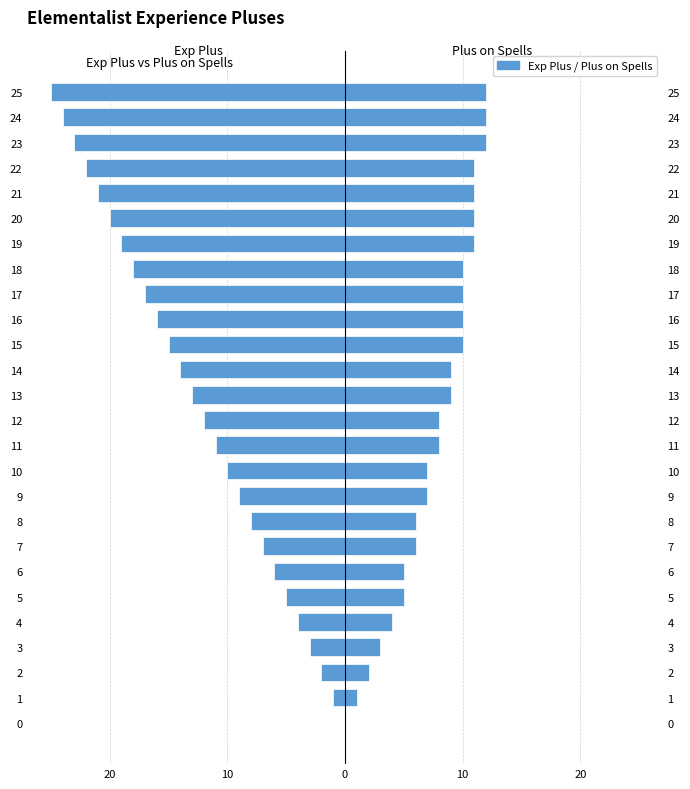

The Plus on Spells series shows 17 at 25. True or false?

False